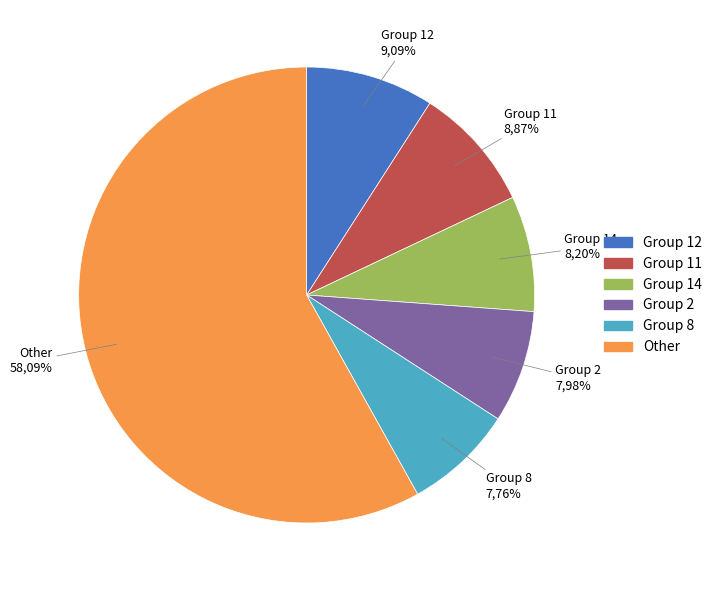

What percentage is NOT represented by 5?

98.2%